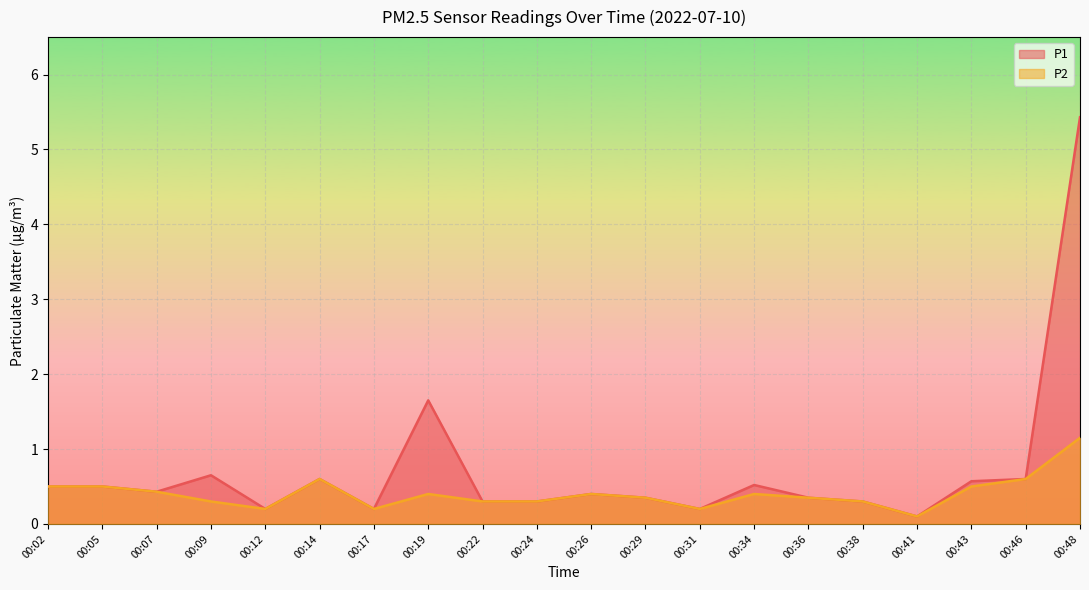

How many lines are shown in the chart?

2